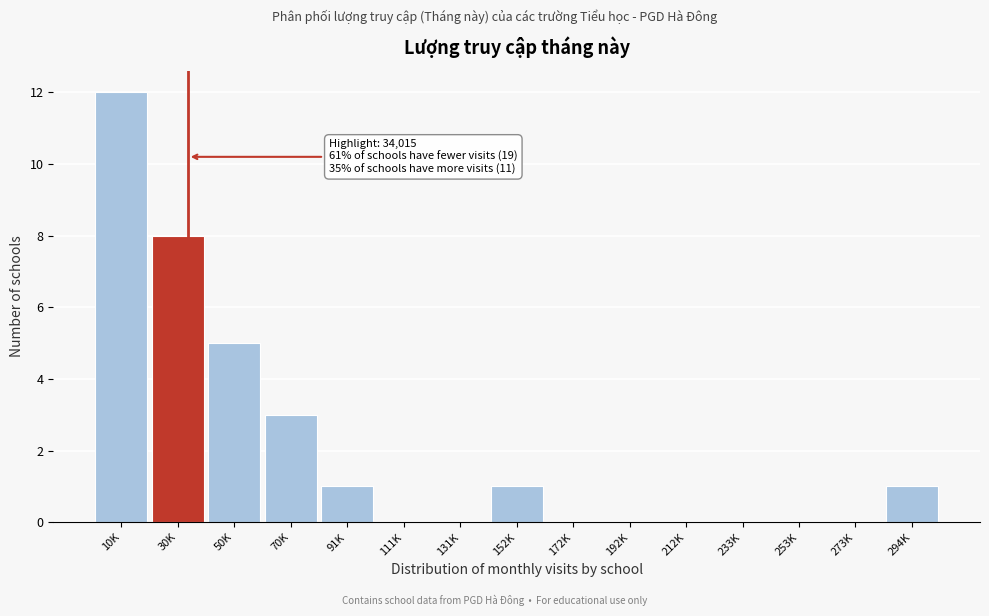

Reading left to right, what are all the values shown in this chart?

10K=12	30K=8	50K=5	70K=3	91K=1	111K=0	131K=0	152K=1	172K=0	192K=0	212K=0	233K=0	253K=0	273K=0	294K=1